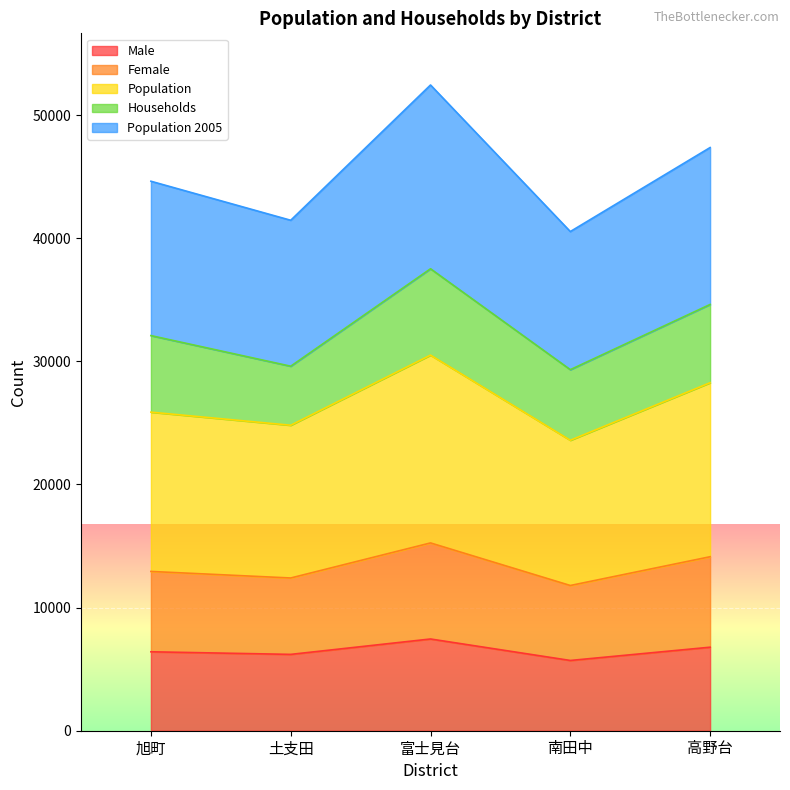

How many interior local peaks does the Female series have?

1